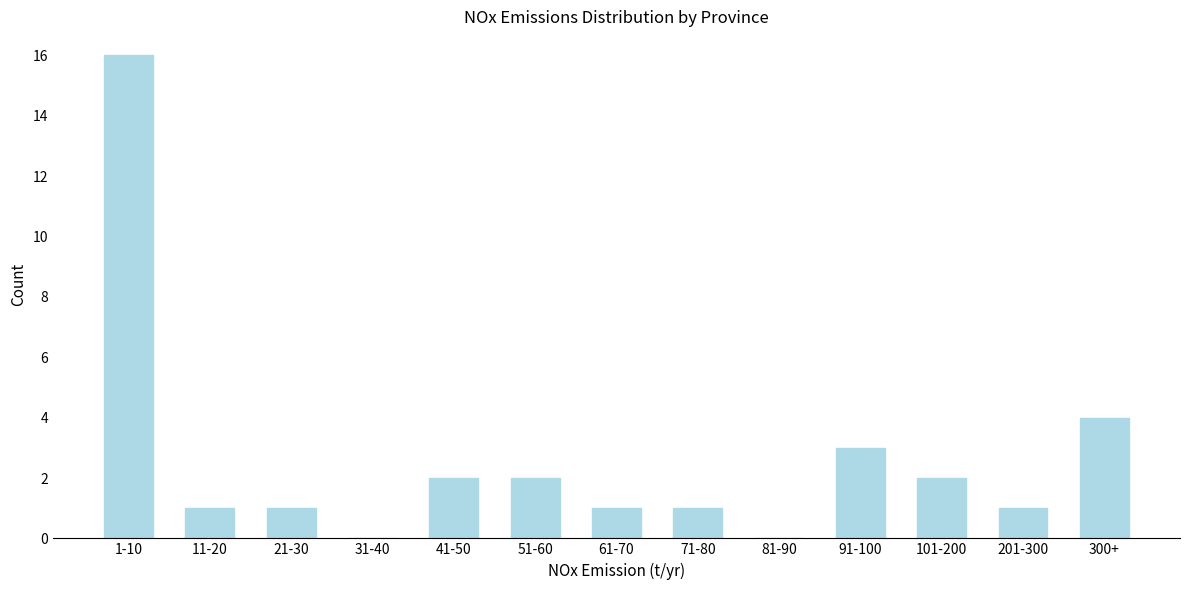

Reading left to right, what are all the values shown in this chart?

1-10=16	11-20=1	21-30=1	31-40=0	41-50=2	51-60=2	61-70=1	71-80=1	81-90=0	91-100=3	101-200=2	201-300=1	300+=4